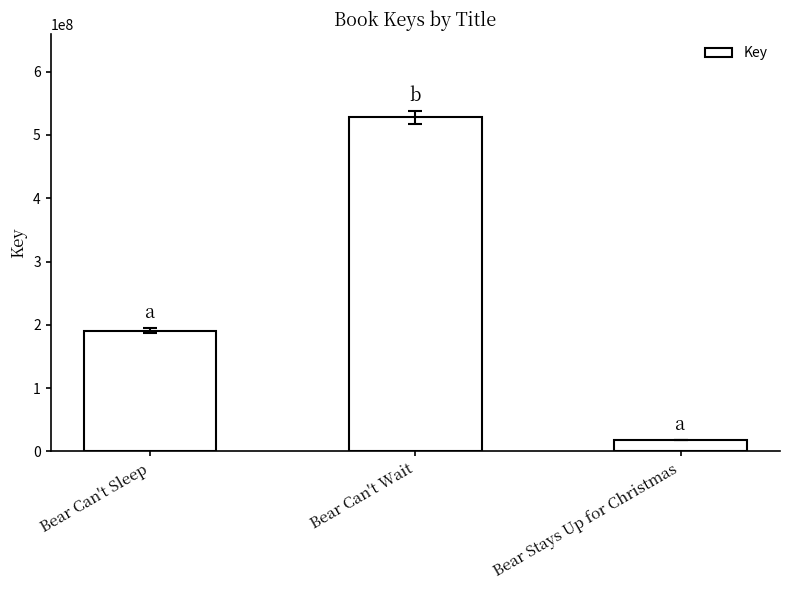

Reading left to right, what are all the values shown in this chart?

190632718	527514935	18187596